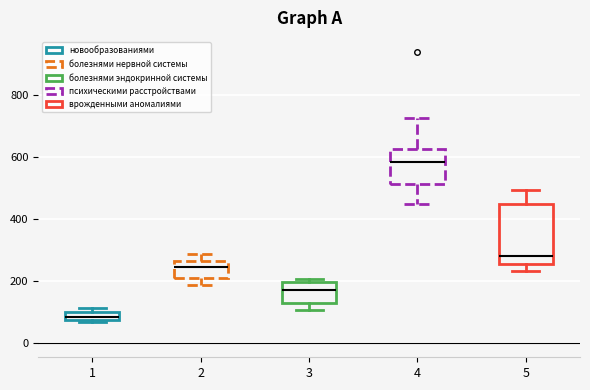

Comparing the boxes themselves (not the whiskers), which one is the tallest?

5